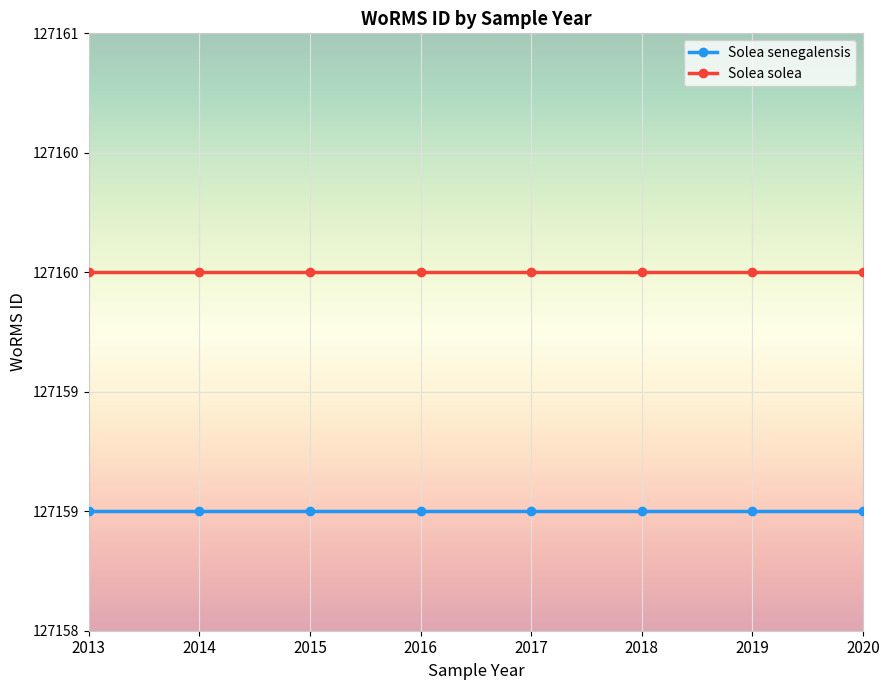

Is the value of Solea senegalensis at 2016 greater than the value of Solea solea at 2014?

No